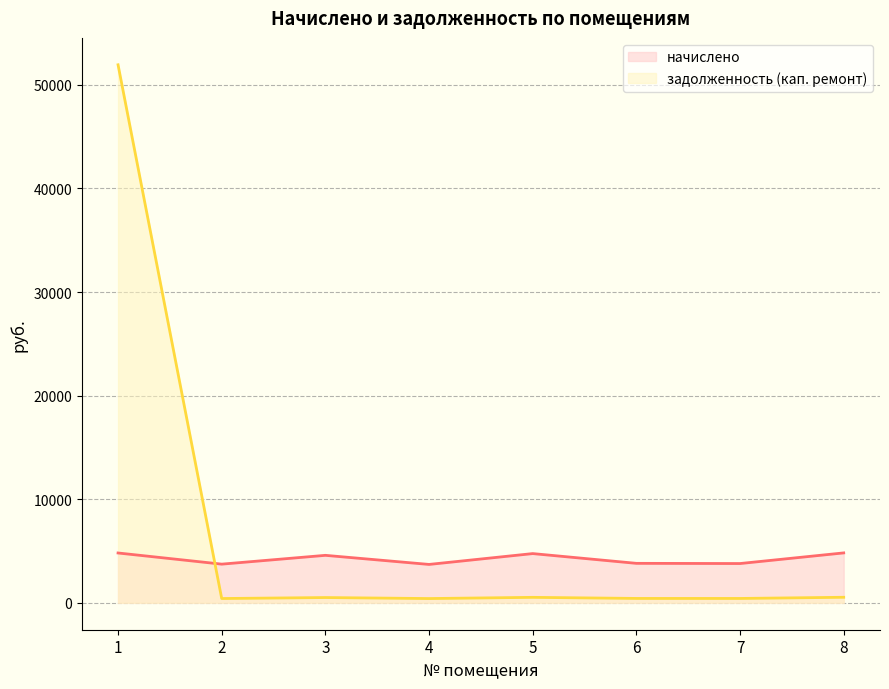

What is the smallest value displayed?

411.8